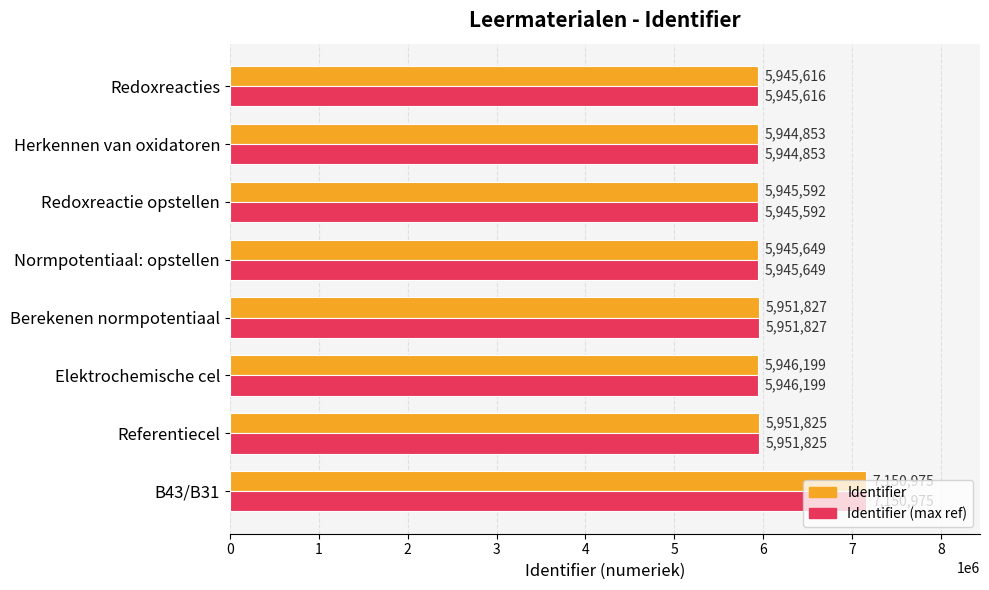

What is the difference between the maximum and minimum values in the Identifier (max ref) series?

1206122